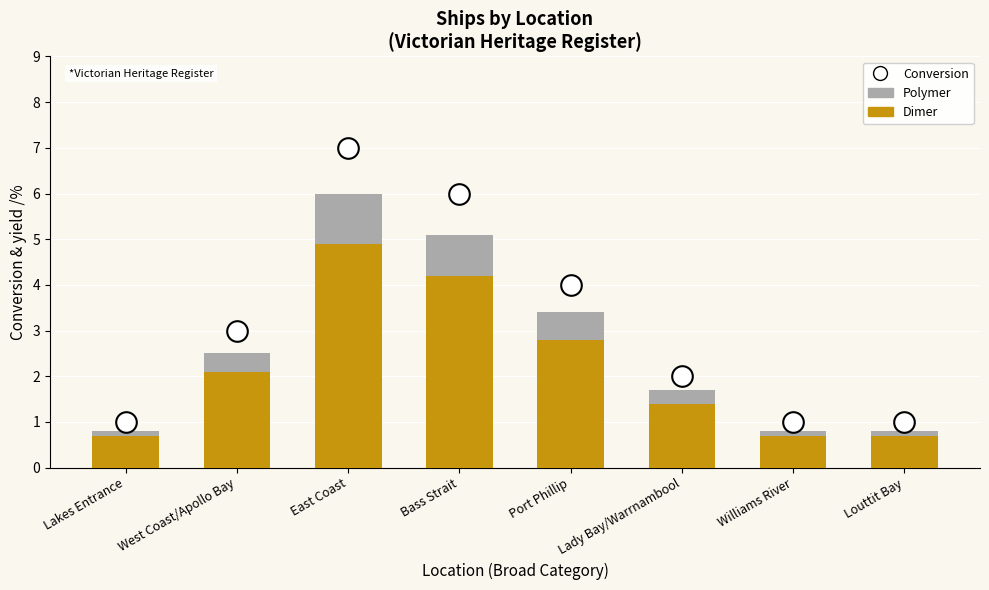

At how many categories does at least one series exceed 1?

5